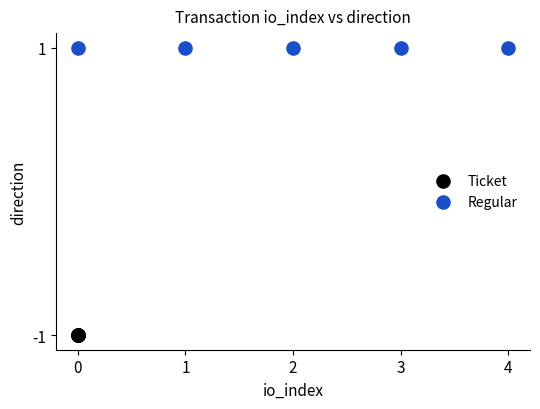

Which series contains the lowest Y value?

Ticket